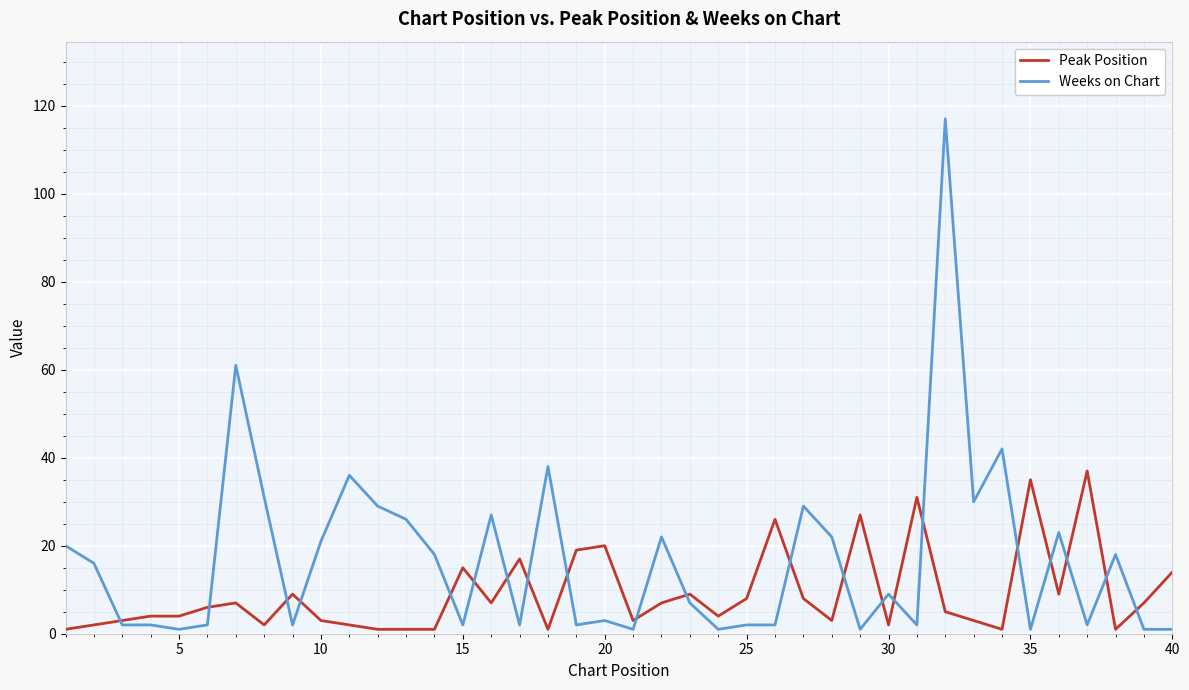

What are all the series names shown in the legend?

Peak Position, Weeks on Chart